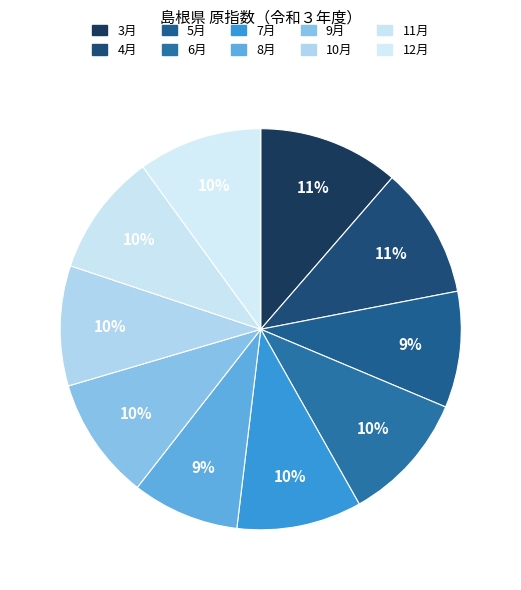

To the nearest percent, what is the combined percentage of 4月 and 5月?

20%